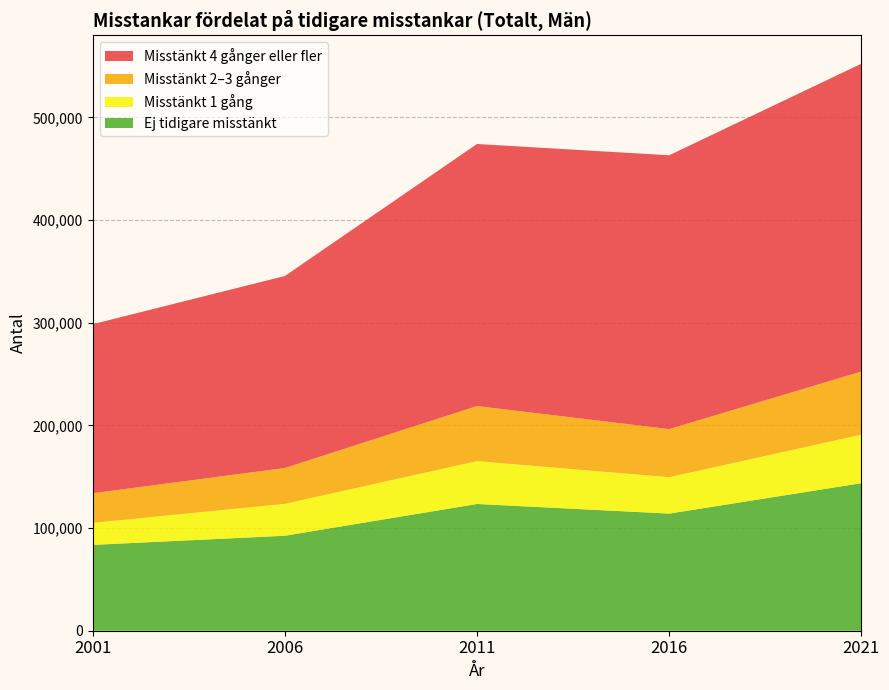

Reading right to left, list all the values displayed in this chart.

Ej tidigare misstänkt: 143725	114091	123468	92518	83600
Misstänkt 1 gång: 47231	35443	41737	31085	21412
Misstänkt 2–3 gånger: 61515	46844	53638	34894	28898
Misstänkt 4 gånger eller fler: 299844	266727	255258	187001	164646